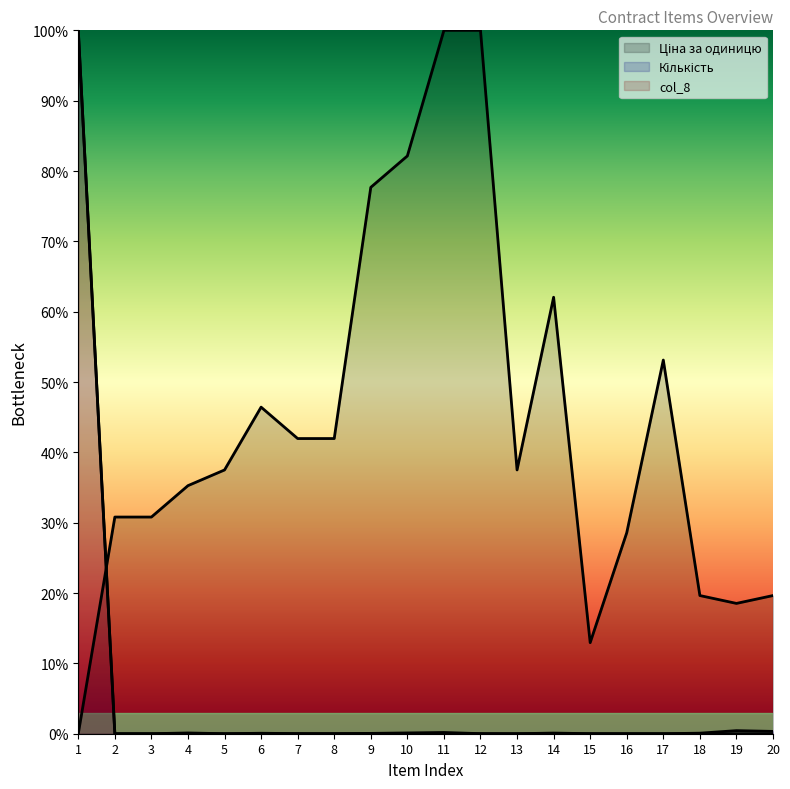

Between which two adjacent categories do Кількість and Ціна за одиницю first intersect?

1 and 2